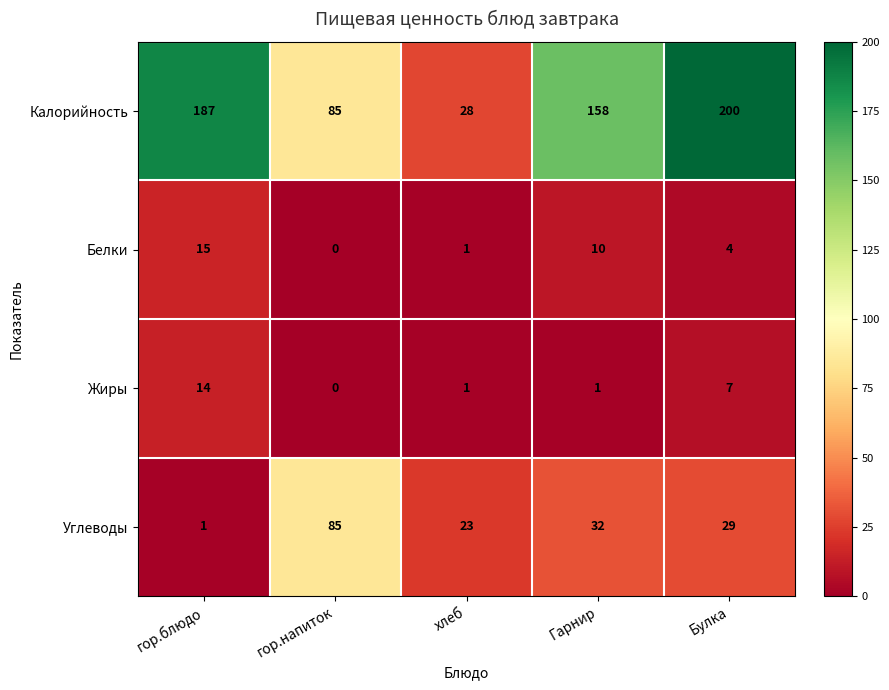

At how many categories does at least one series exceed 23?

5